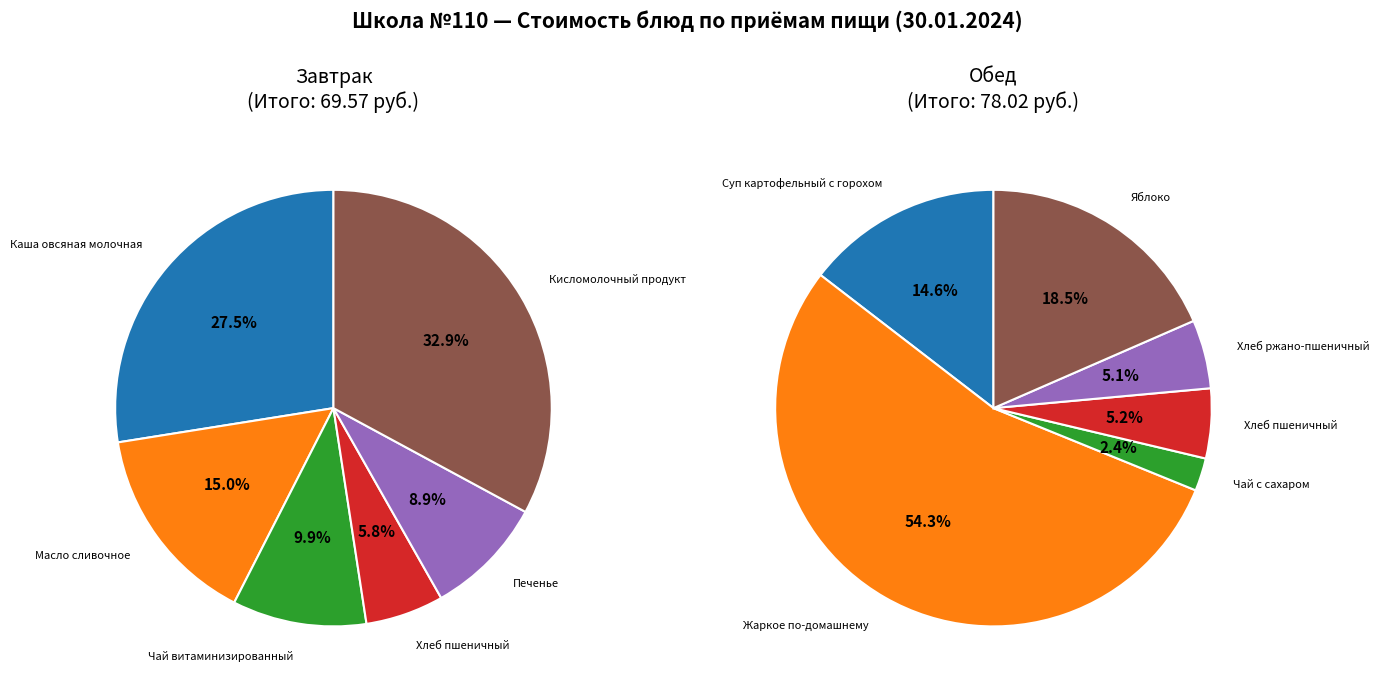

Is 2 the majority of the pie?

No